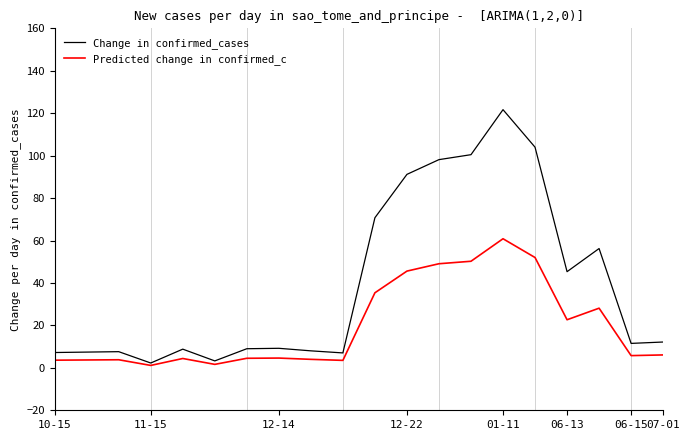

Which series has the largest range (max minus min)?

Change in confirmed_cases